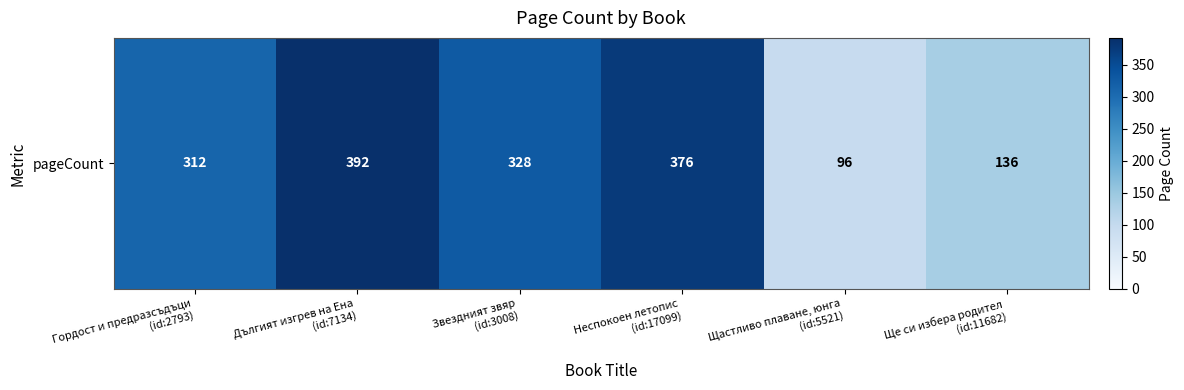

How many values are below 328?

3